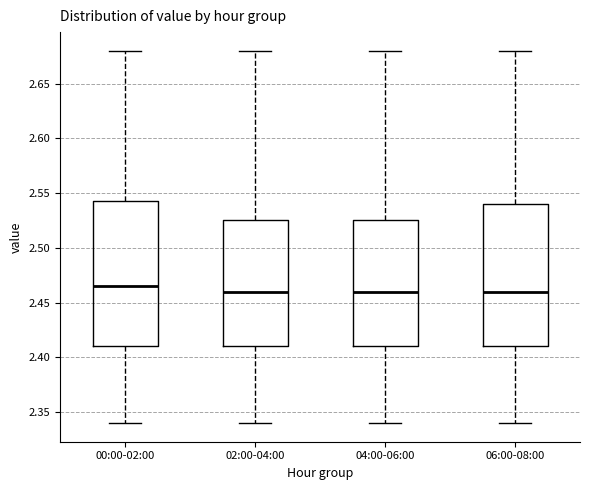

Where is the lower edge of the box for 04:00-06:00 on the y-axis? The values are not printed on the chart, so give them approximately, as read against the axis.

2.410